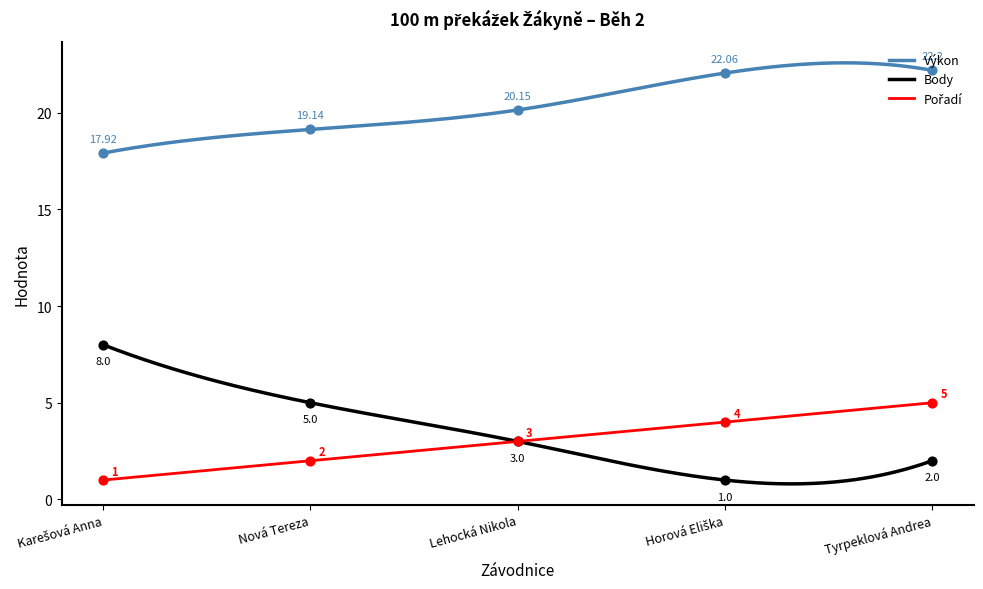

Which series has the largest total across all categories?

Výkon